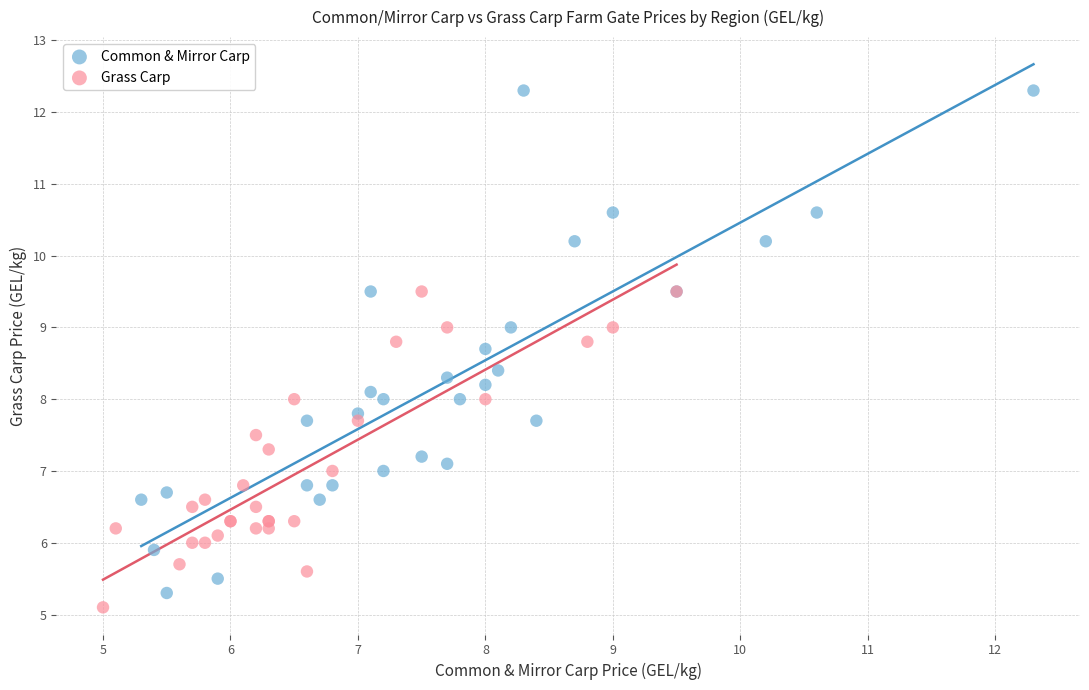

What are all the series names shown in the legend?

Common & Mirror Carp, Grass Carp